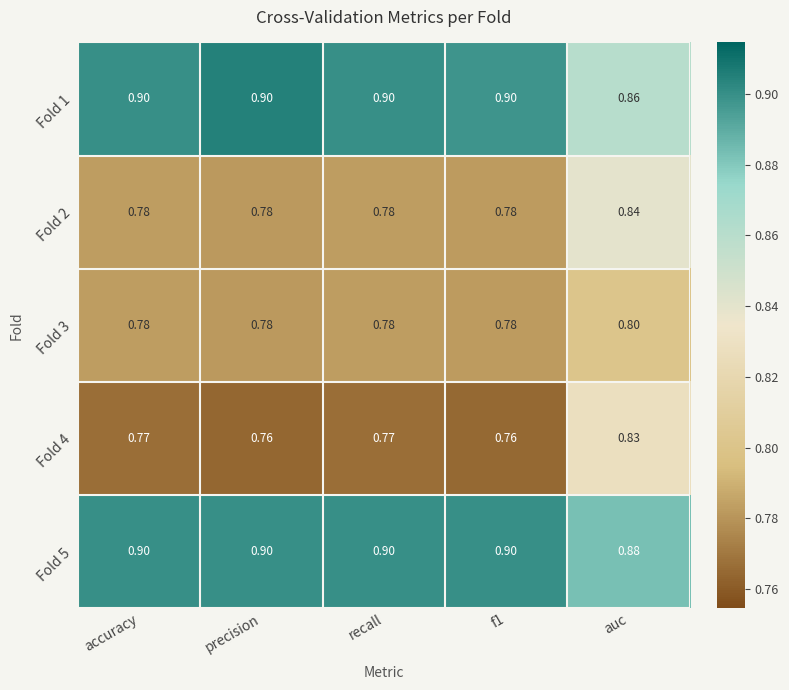

At which category is the sum across all series the highest?

auc